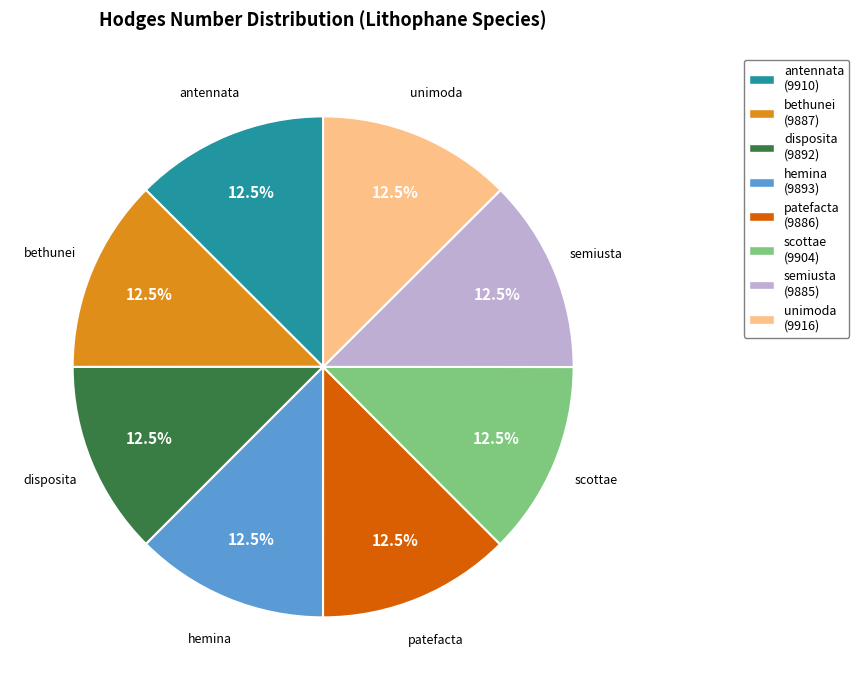

Is it true that semiusta is 1% of the pie?

False